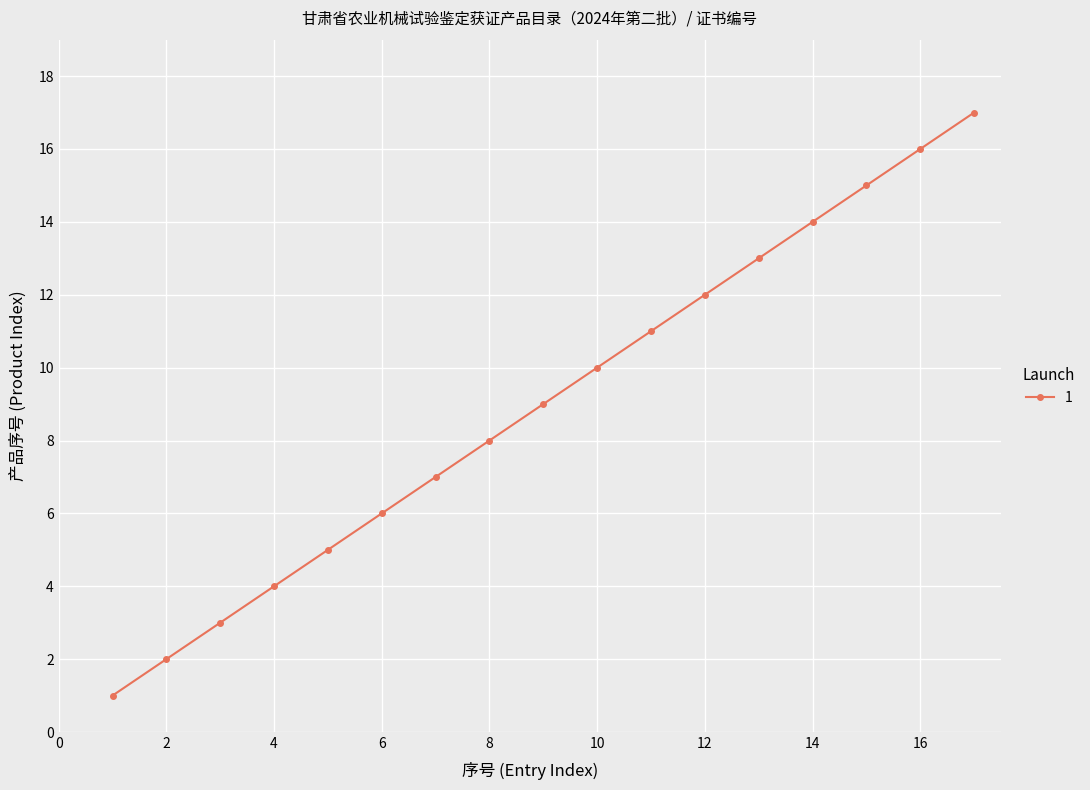

What is the value of the 6th point from the left?

6